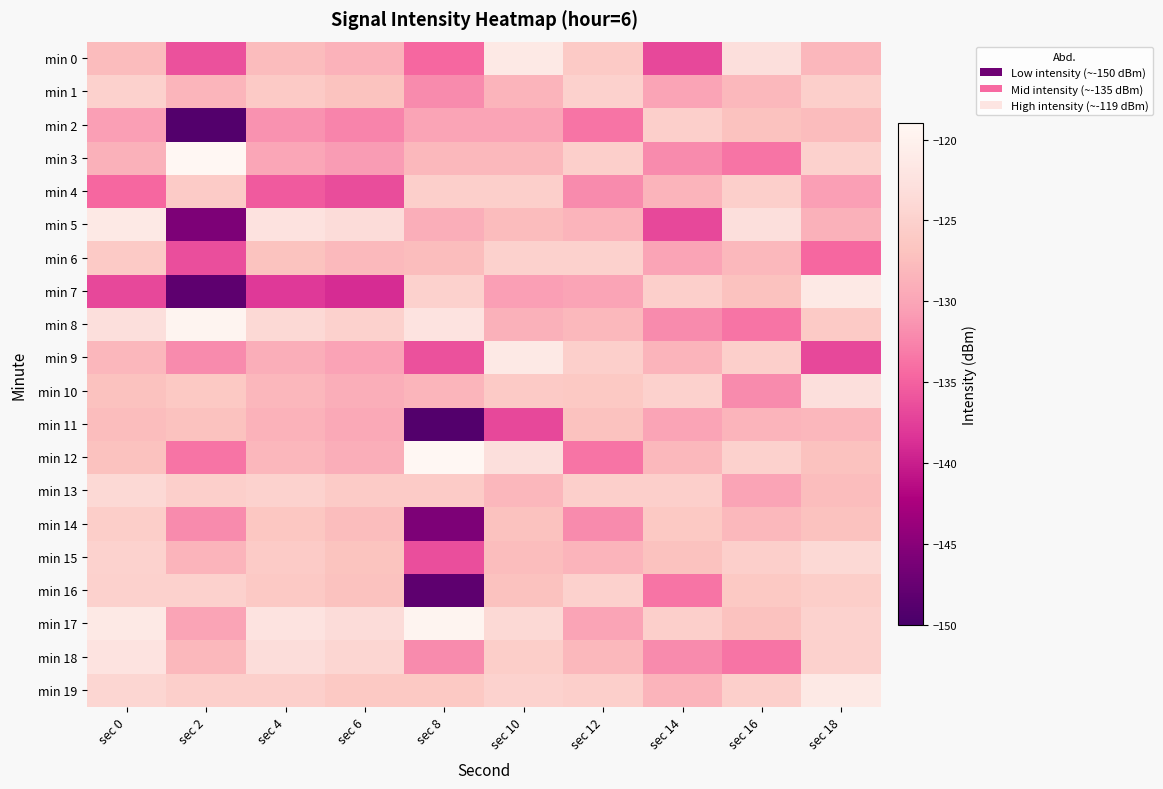

What is the greatest value displayed?

-119.0